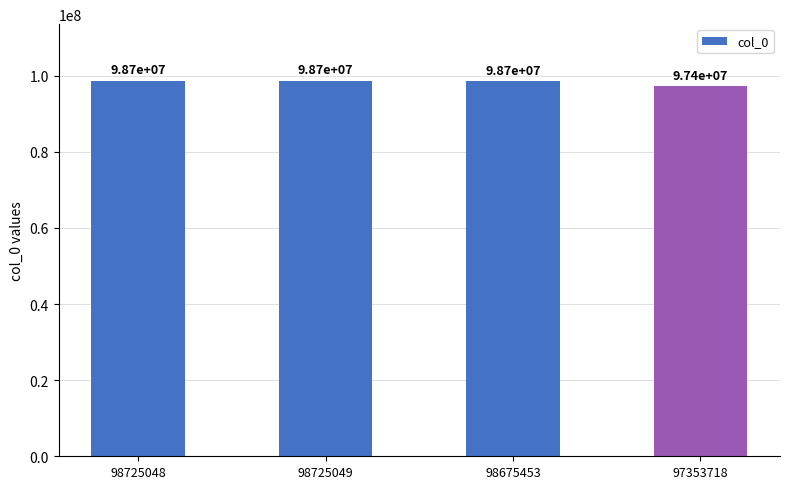

What is the approximate value at 97353718?

97353718